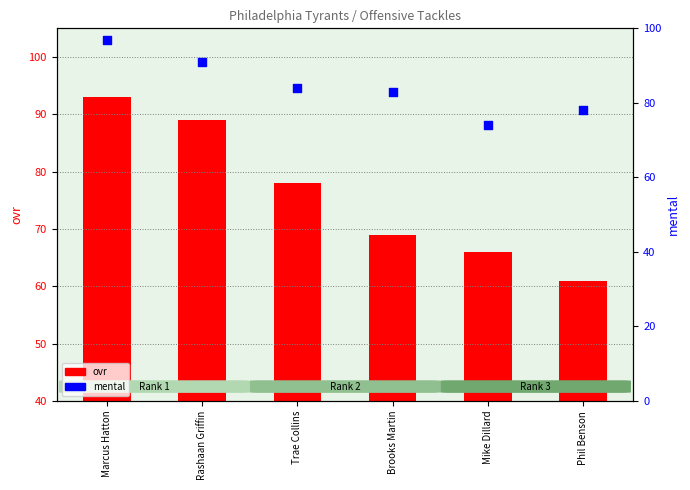

Which series has the largest total across all categories?

mental